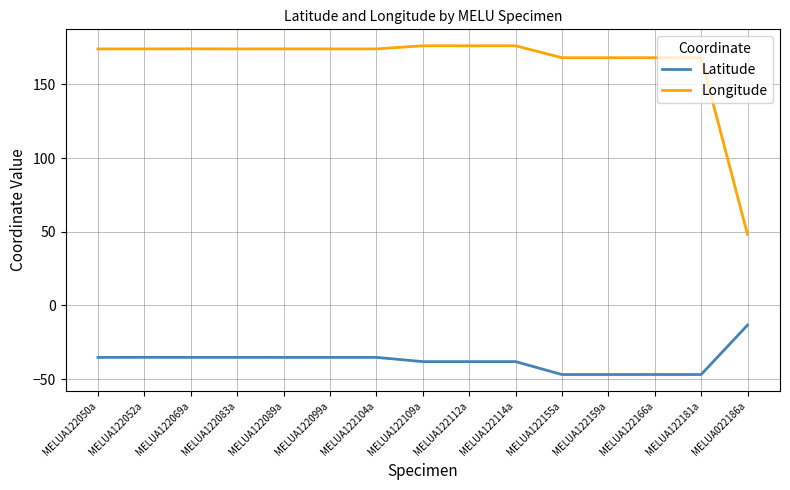

Between MELUA122069a and MELUA122166a, which series saw the biggest shift?

Latitude